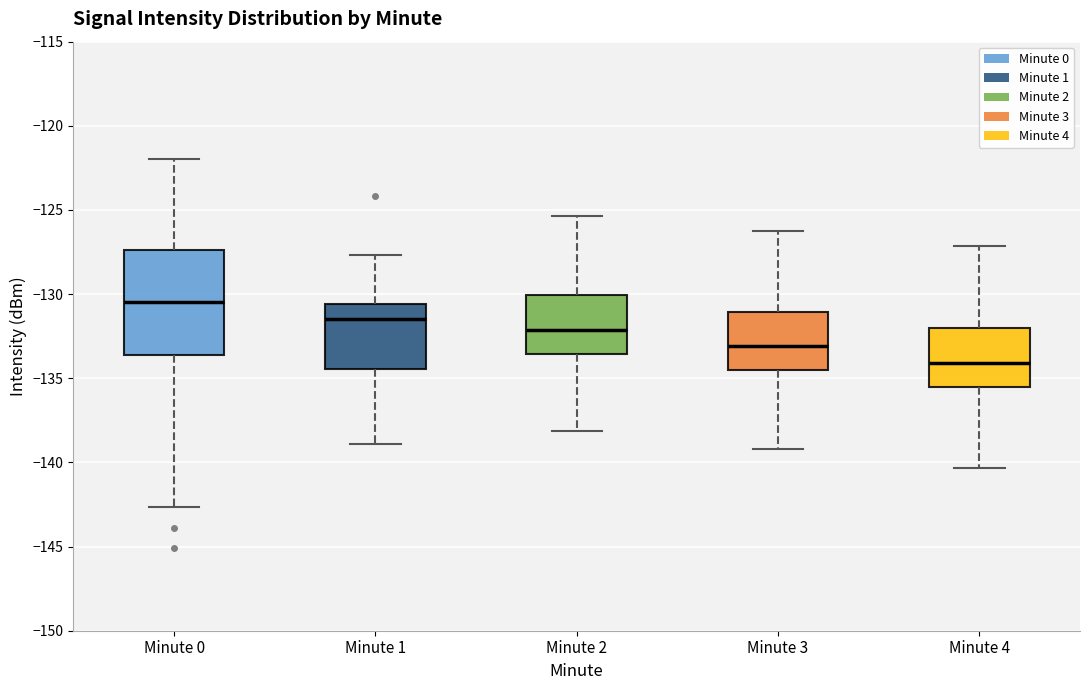

Which box's median line is the lowest?

Minute 4